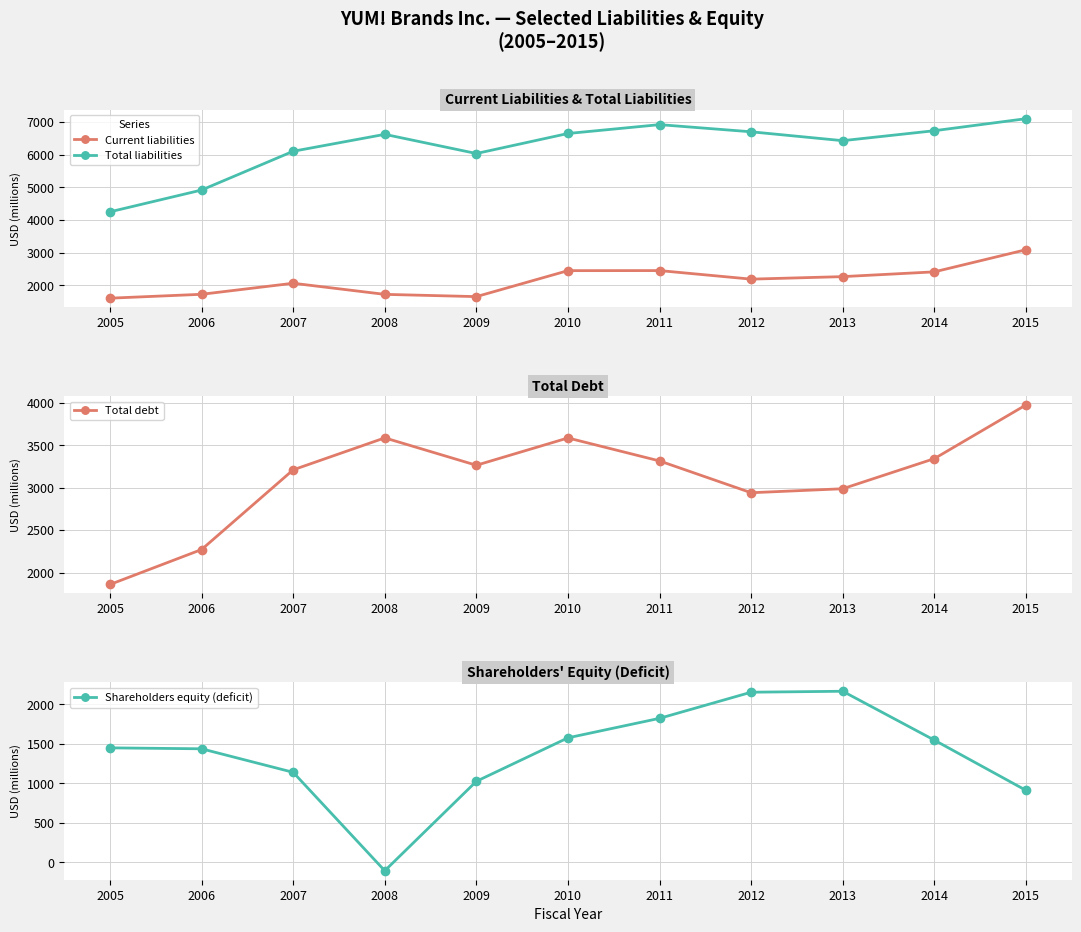

Rank the categories by Shareholders equity (deficit) value from lowest to highest.

2008, 2015, 2009, 2007, 2006, 2005, 2014, 2010, 2011, 2012, 2013